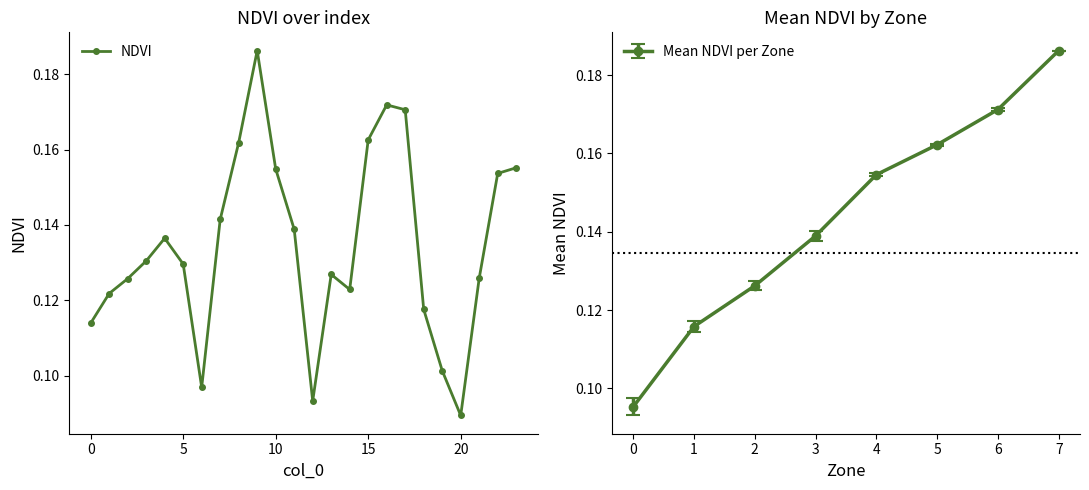

Reading left to right, transcribe all the data shown in this chart.

0.1	0.1	0.1	0.1	0.1	0.1	0.1	0.1	0.2	0.2	0.2	0.1	0.1	0.1	0.1	0.2	0.2	0.2	0.1	0.1	0.1	0.1	0.2	0.2